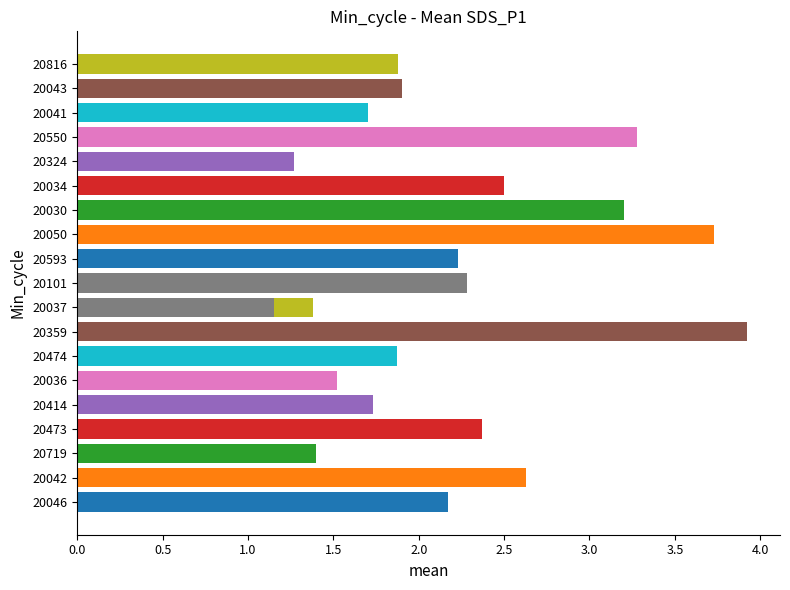

How many bars are there in total?

20